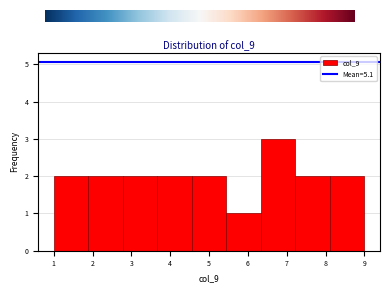

Reading left to right, transcribe this chart: for each bar, give the range it covers on the x-axis and its height. Neither the bar edges nor the heights are printed on the chart, so give them approximately, as read against the axes.

1.0 to 1.9: 2
1.9 to 2.8: 2
2.8 to 3.7: 2
3.7 to 4.6: 2
4.6 to 5.4: 2
5.4 to 6.3: 1
6.3 to 7.2: 3
7.2 to 8.1: 2
8.1 to 9.0: 2